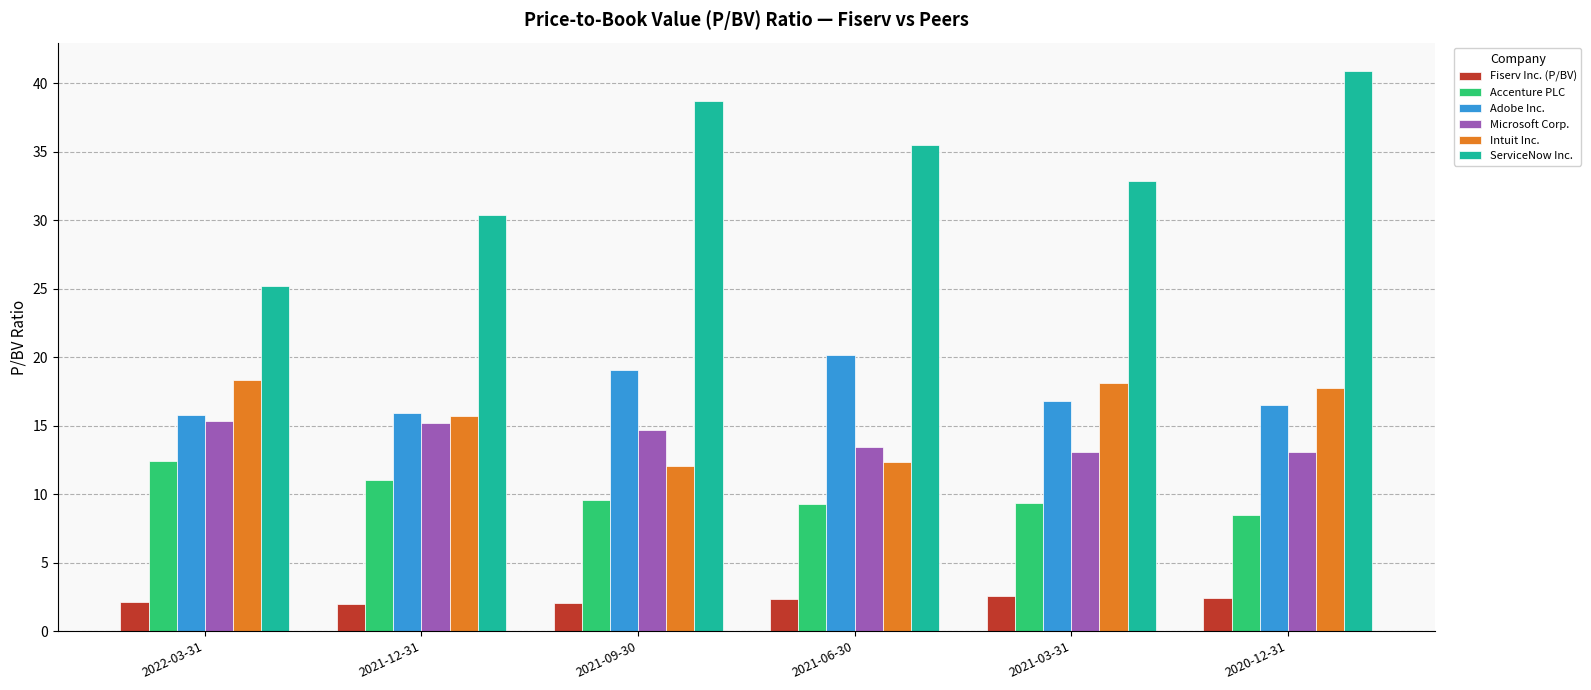

What is the minimum value for Microsoft Corp.?

13.1